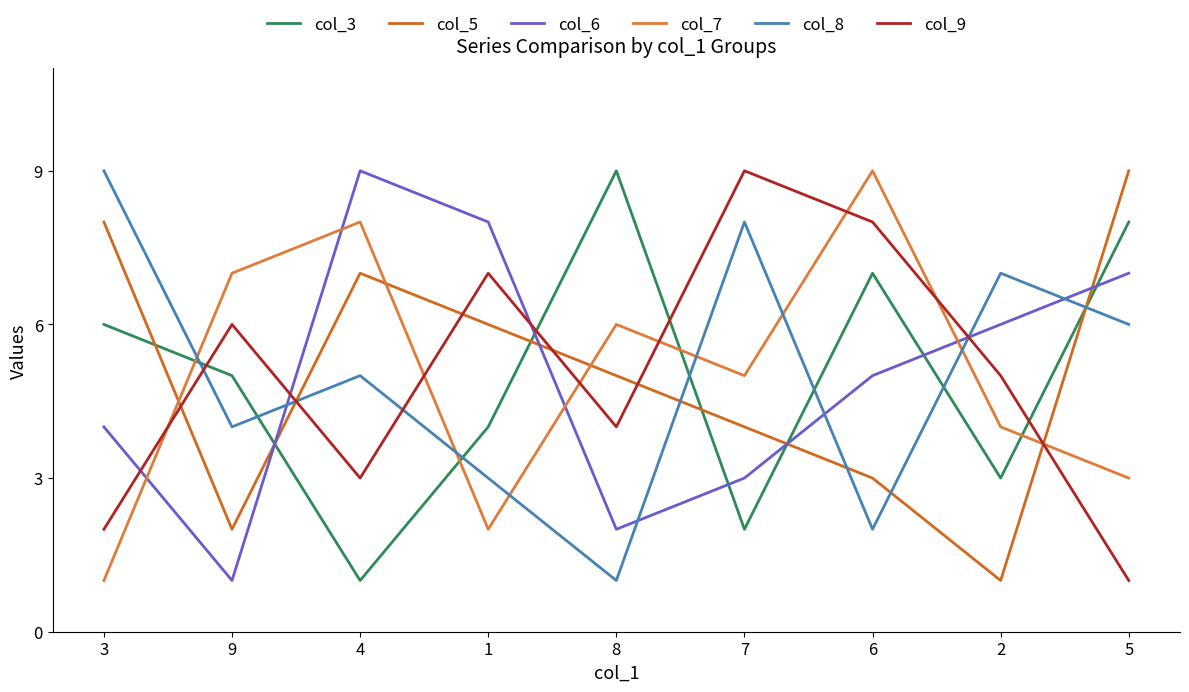

What is the label of the 3rd point from the left?

4